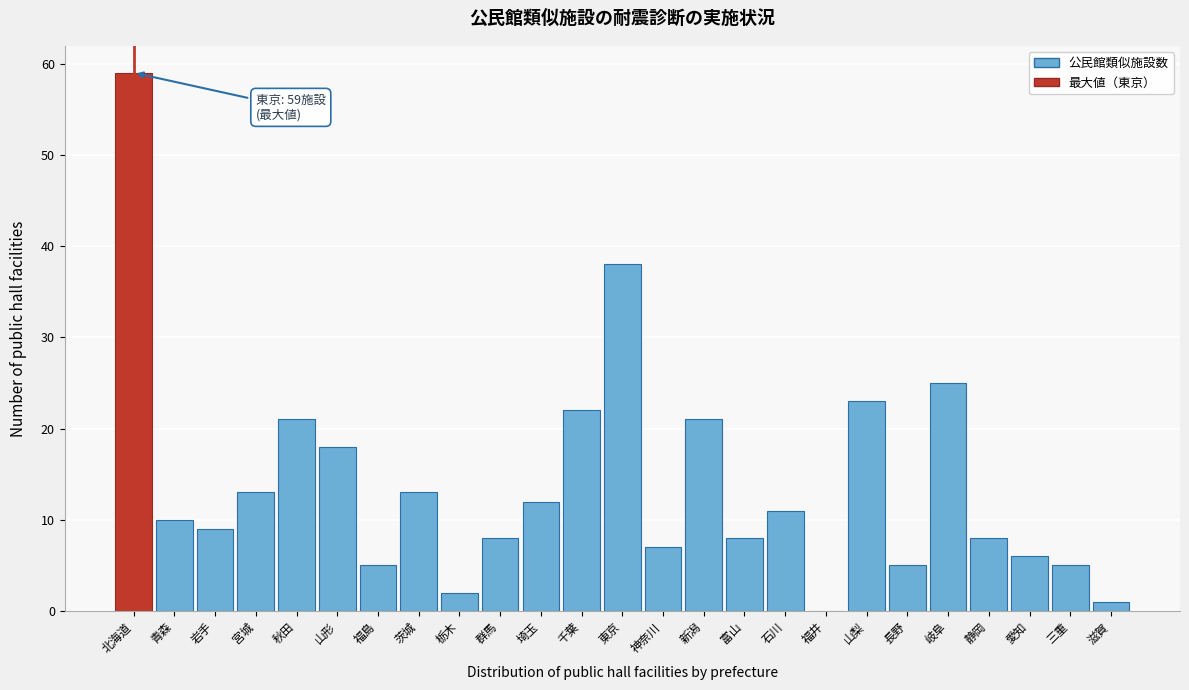

Reading left to right, list all the values displayed in this chart.

北海道=59	青森=10	岩手=9	宮城=13	秋田=21	山形=18	福島=5	茨城=13	栃木=2	群馬=8	埼玉=12	千葉=22	東京=38	神奈川=7	新潟=21	富山=8	石川=11	福井=0	山梨=23	長野=5	岐阜=25	静岡=8	愛知=6	三重=5	滋賀=1